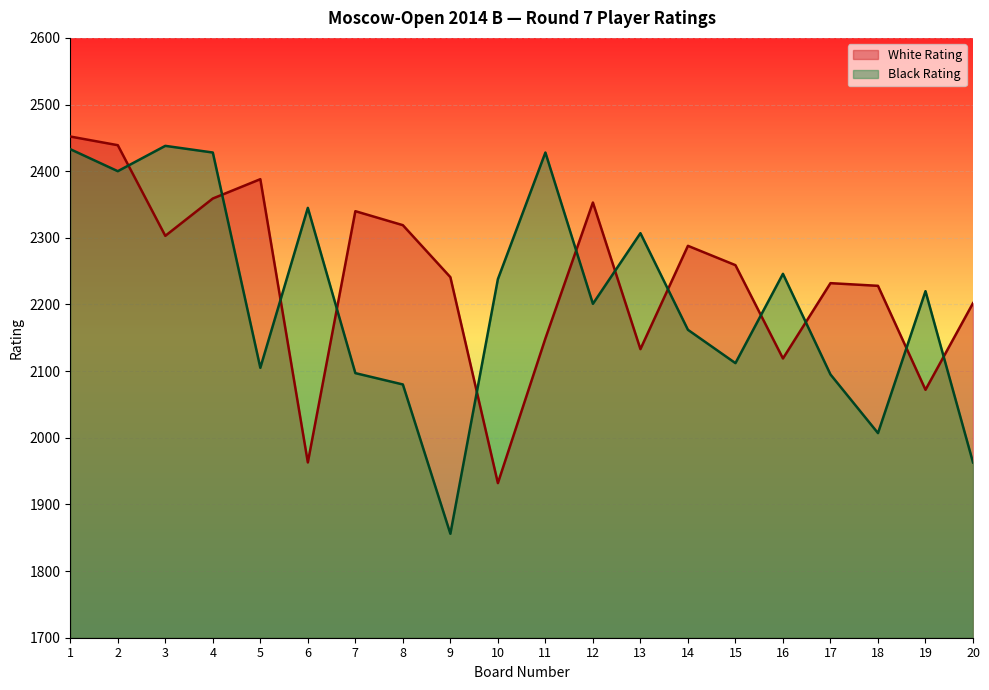

Read the Black Rating value at 8, to the nearest 100.

2100